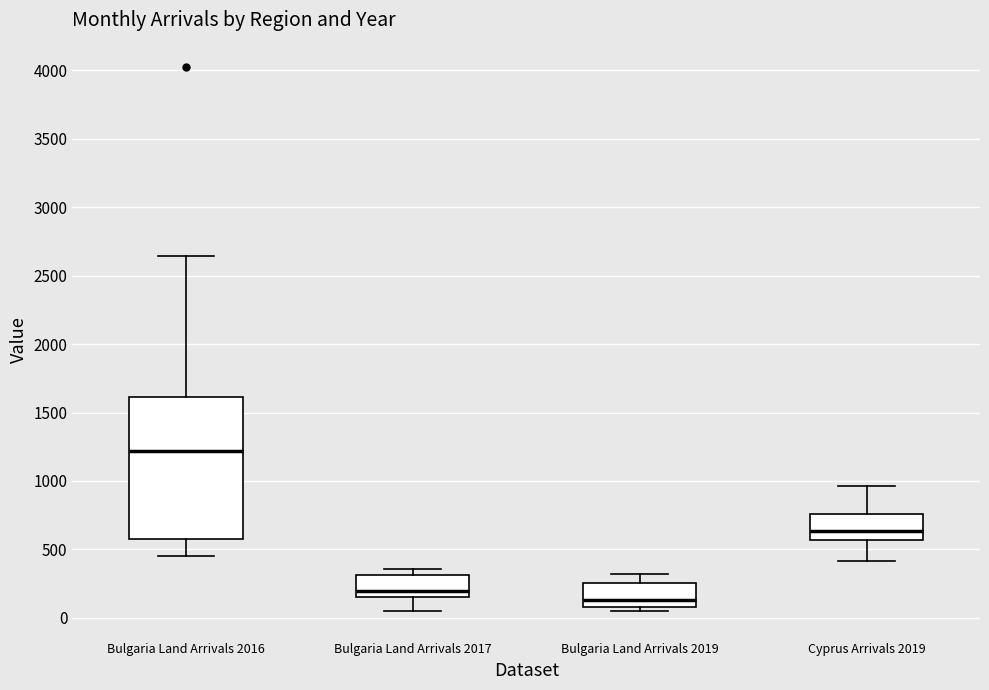

Which box has the lowest median line?

Bulgaria Land Arrivals 2019